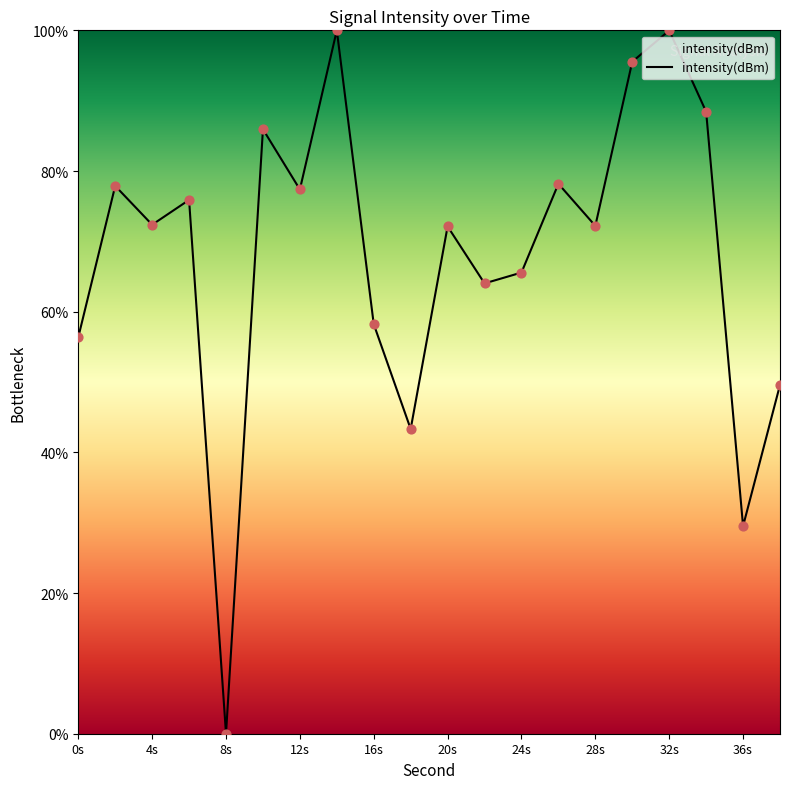

What is the maximum value shown in the chart?

100.0